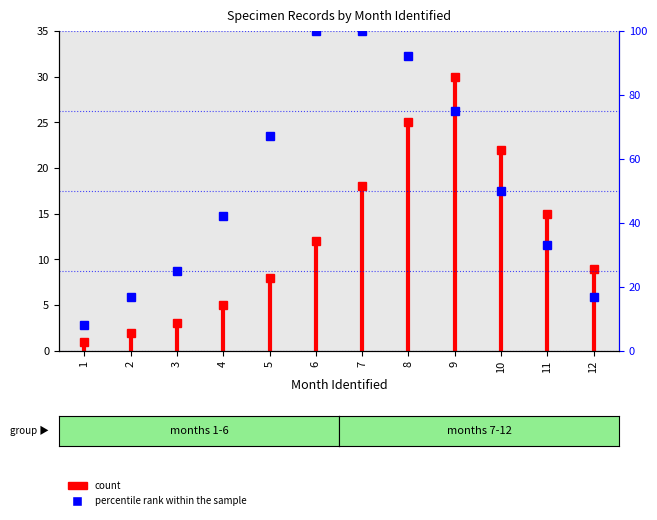

Between 1 and 2, which is larger?

2